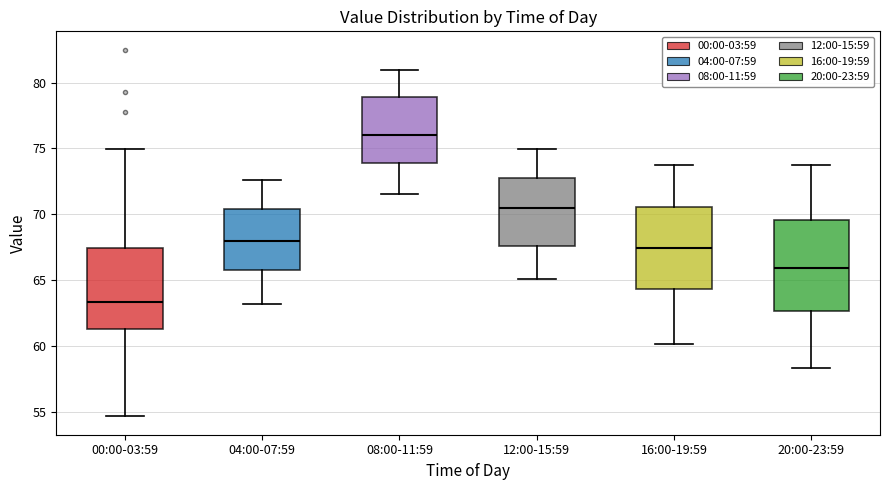

Which box is the tallest, from its lower edge to its upper edge?

20:00-23:59